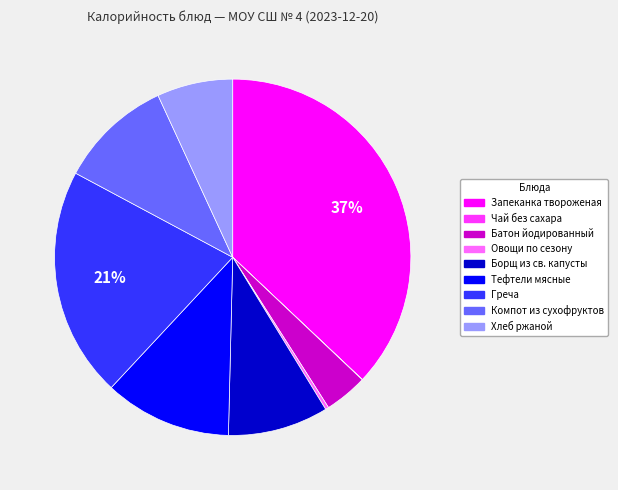

The Запеканка твороженая slice represents 37% of the pie. True or false?

True